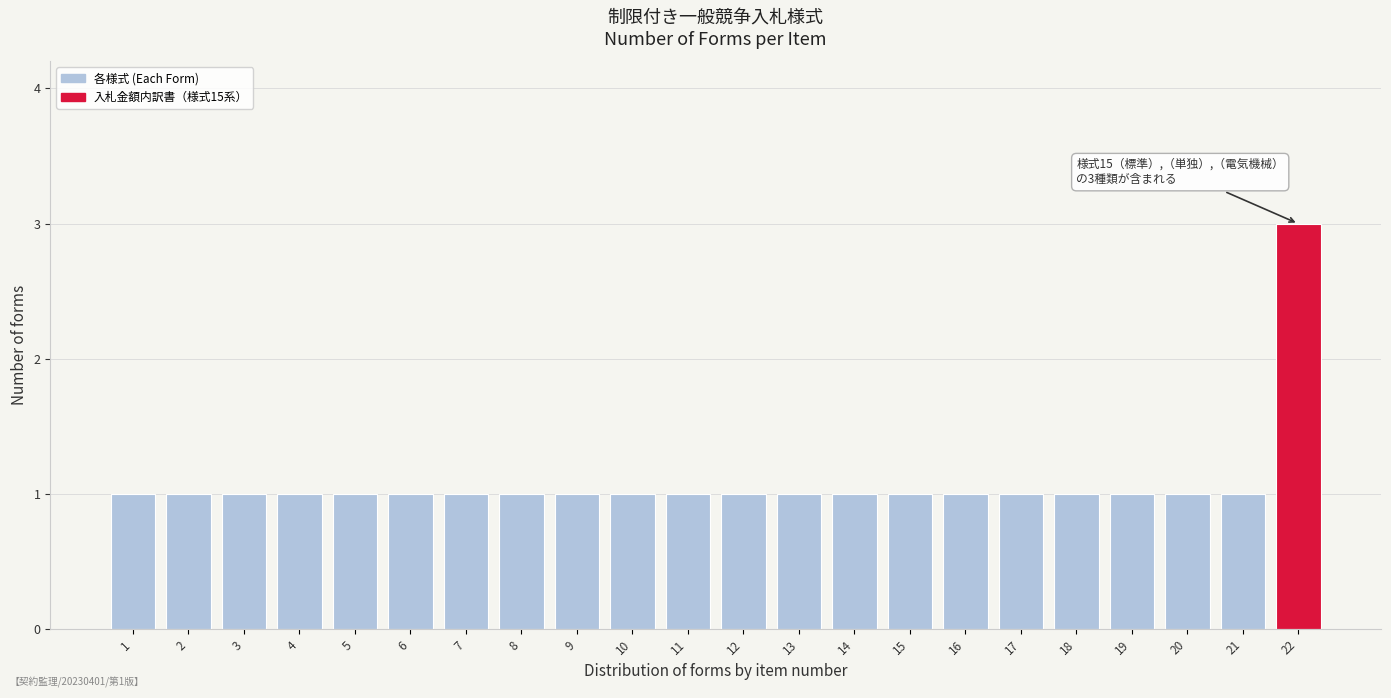

Reading right to left, what are all the values shown in this chart?

22=3	21=1	20=1	19=1	18=1	17=1	16=1	15=1	14=1	13=1	12=1	11=1	10=1	9=1	8=1	7=1	6=1	5=1	4=1	3=1	2=1	1=1